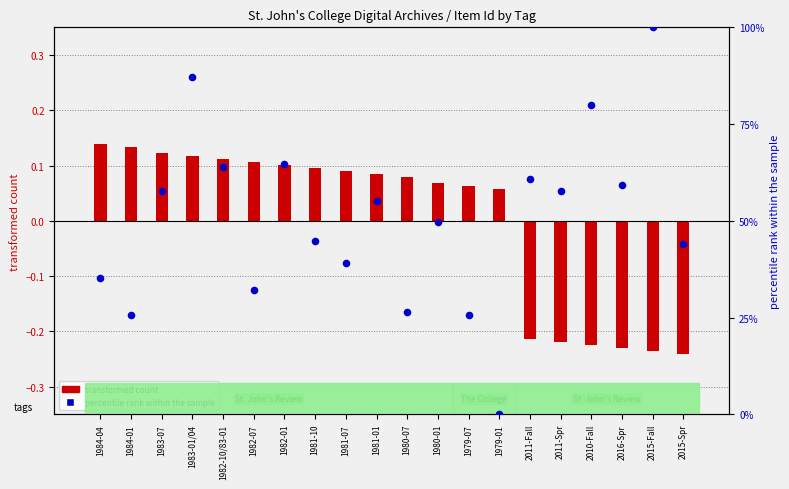

What is the ratio of the value at 2015-Fall to the value at 2011-Spr?

1.7